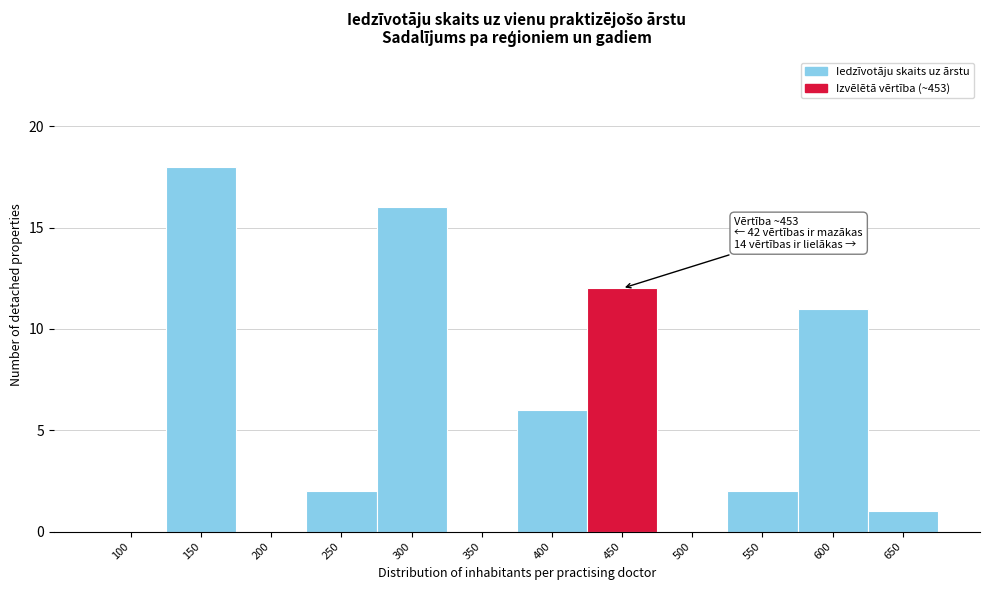

Reading left to right, what are all the values shown in this chart?

100=0	150=18	200=0	250=2	300=16	350=0	400=6	450=12	500=0	550=2	600=11	650=1